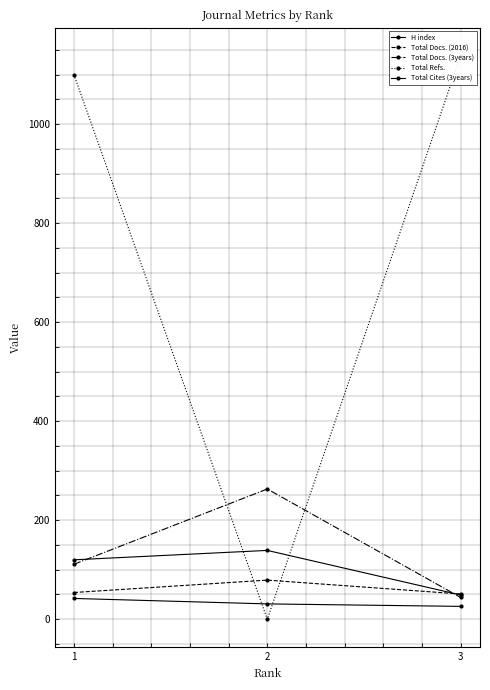

What is the sum of the Total Cites (3years) values at 1 and 3?

169